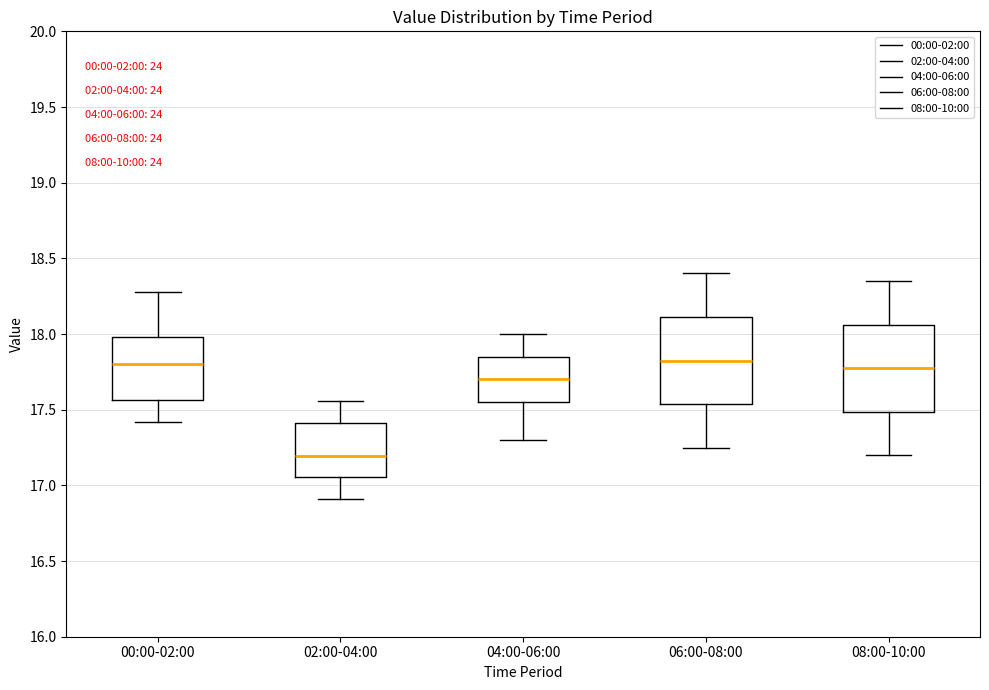

Reading left to right, read every box against the y-axis: the position of its median line, the range the box covers, and the ends of its whiskers. The values are not printed on the chart, so give them approximately, as read against the axis.

00:00-02:00: median 17.80, box 17.55 to 18.00, whiskers 17.40 to 18.30
02:00-04:00: median 17.20, box 17.05 to 17.40, whiskers 16.90 to 17.55
04:00-06:00: median 17.70, box 17.55 to 17.85, whiskers 17.30 to 18.00
06:00-08:00: median 17.85, box 17.55 to 18.10, whiskers 17.25 to 18.40
08:00-10:00: median 17.80, box 17.50 to 18.05, whiskers 17.20 to 18.35